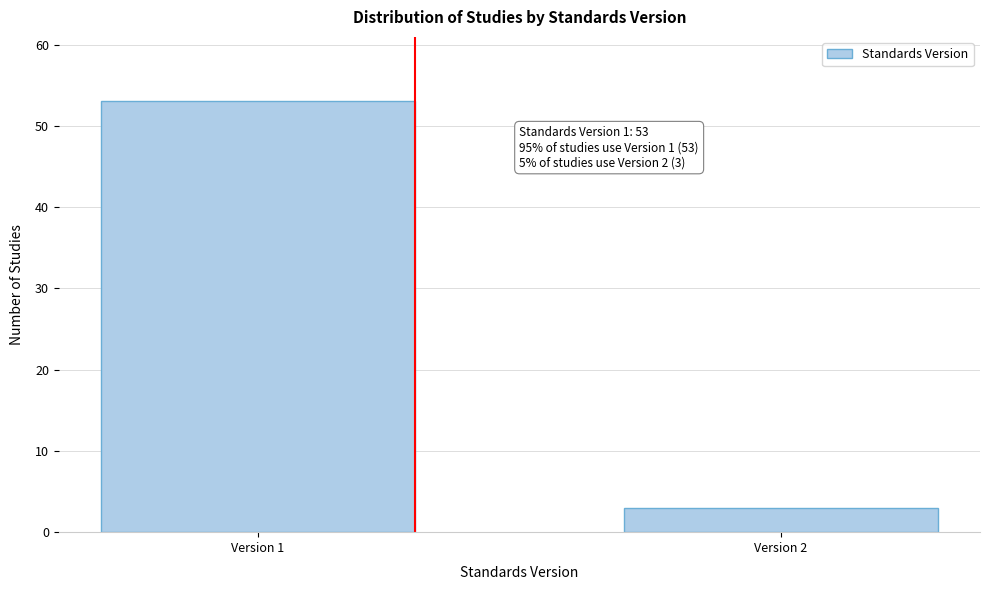

Reading left to right, what are all the values shown in this chart?

Version 1=53	Version 2=3